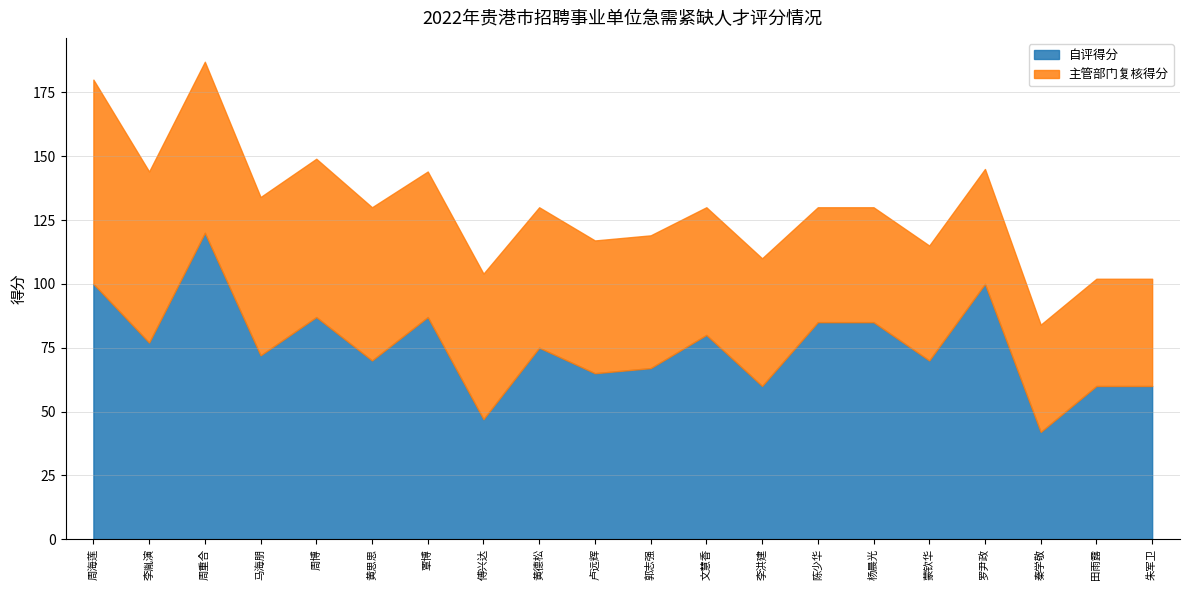

What is the label of the 7th point from the right?

陈少华